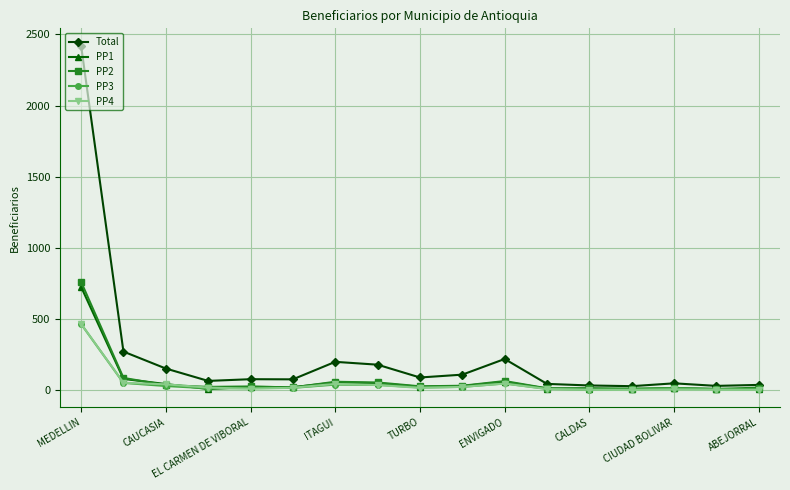

True or false: PP4 has more than 1 points higher than both neighbors.

True